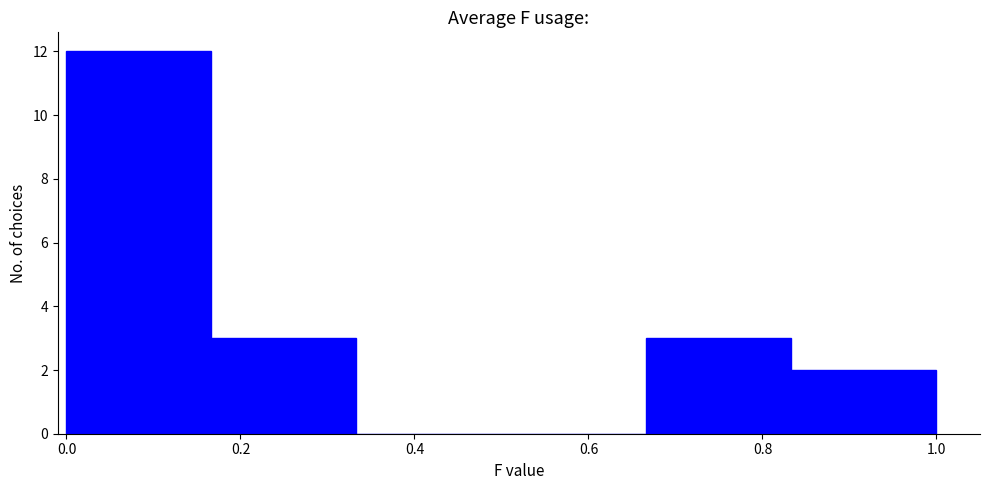

Which range on the x-axis has the tallest bar?

0.00 to 0.16